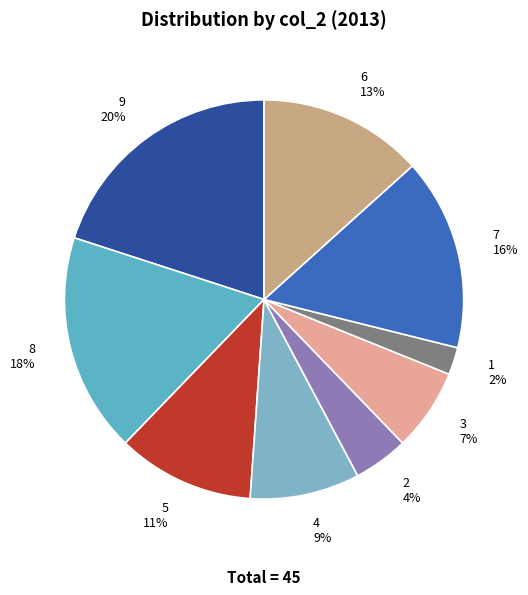

Count the number of slices in the pie.

9